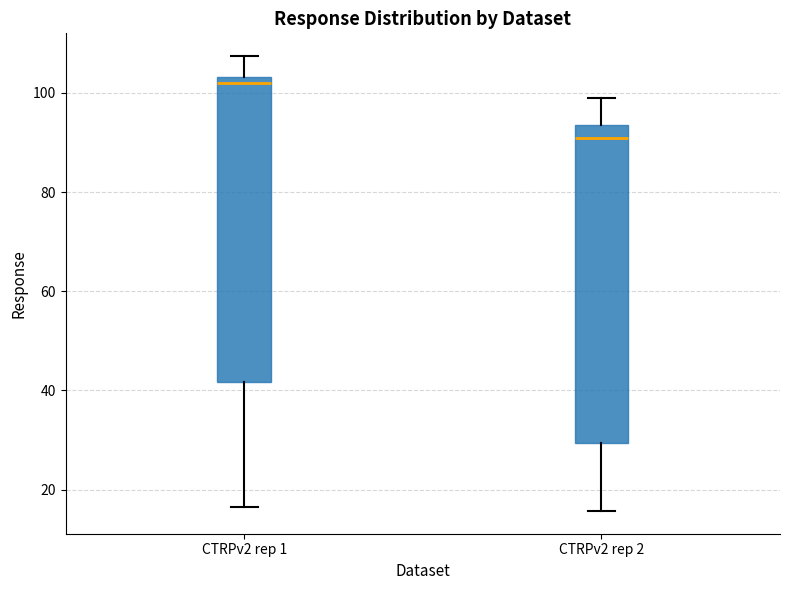

Which box is the tallest, from its lower edge to its upper edge?

CTRPv2 rep 2